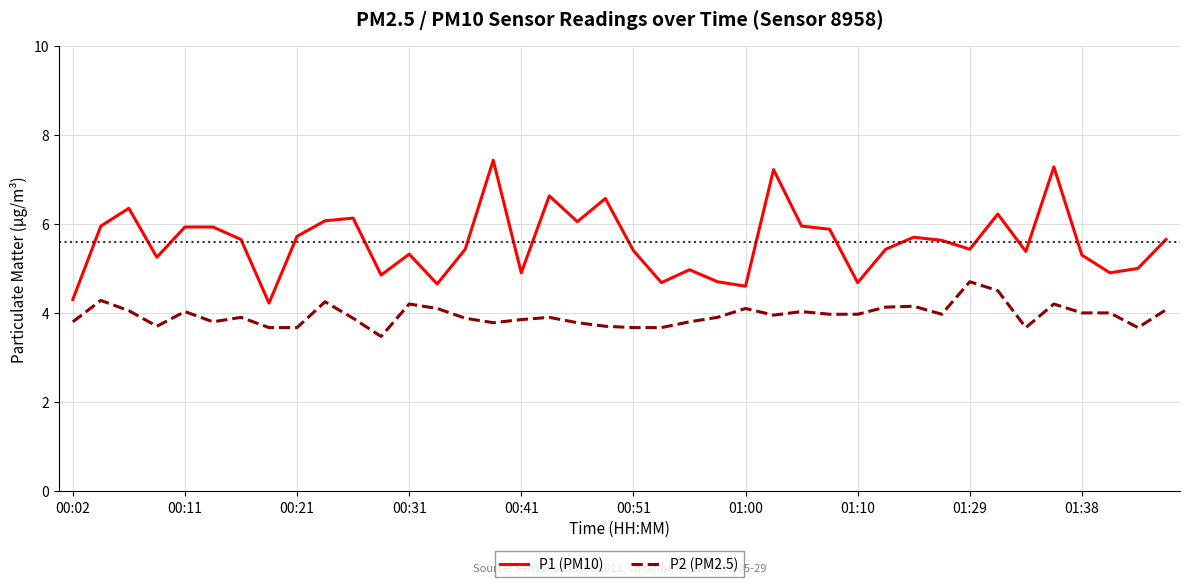

Which series has the largest range (max minus min)?

P1 (PM10)